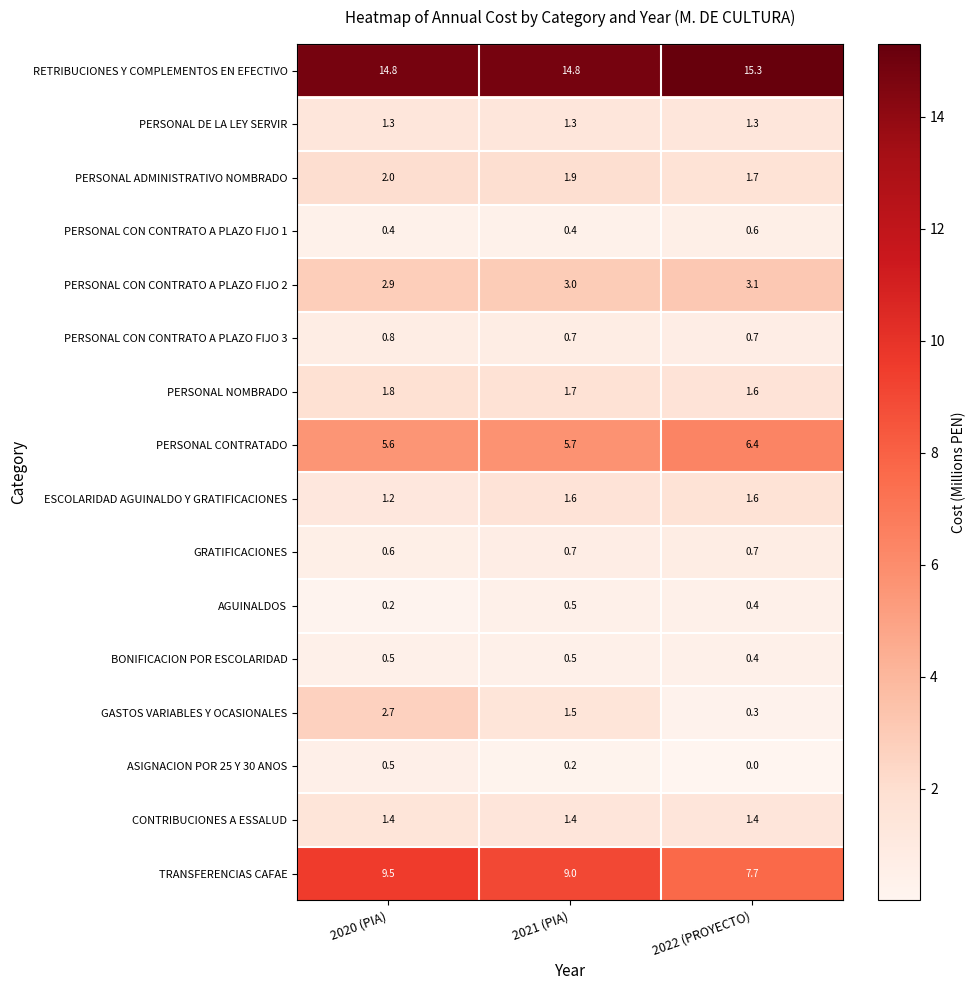

What value does the PERSONAL NOMBRADO series have at 2021 (PIA)?

1.7